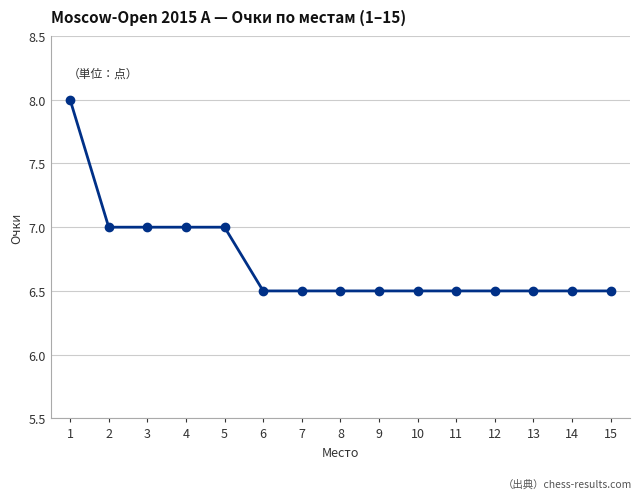

What is the value of the 1st point from the left?

8.0